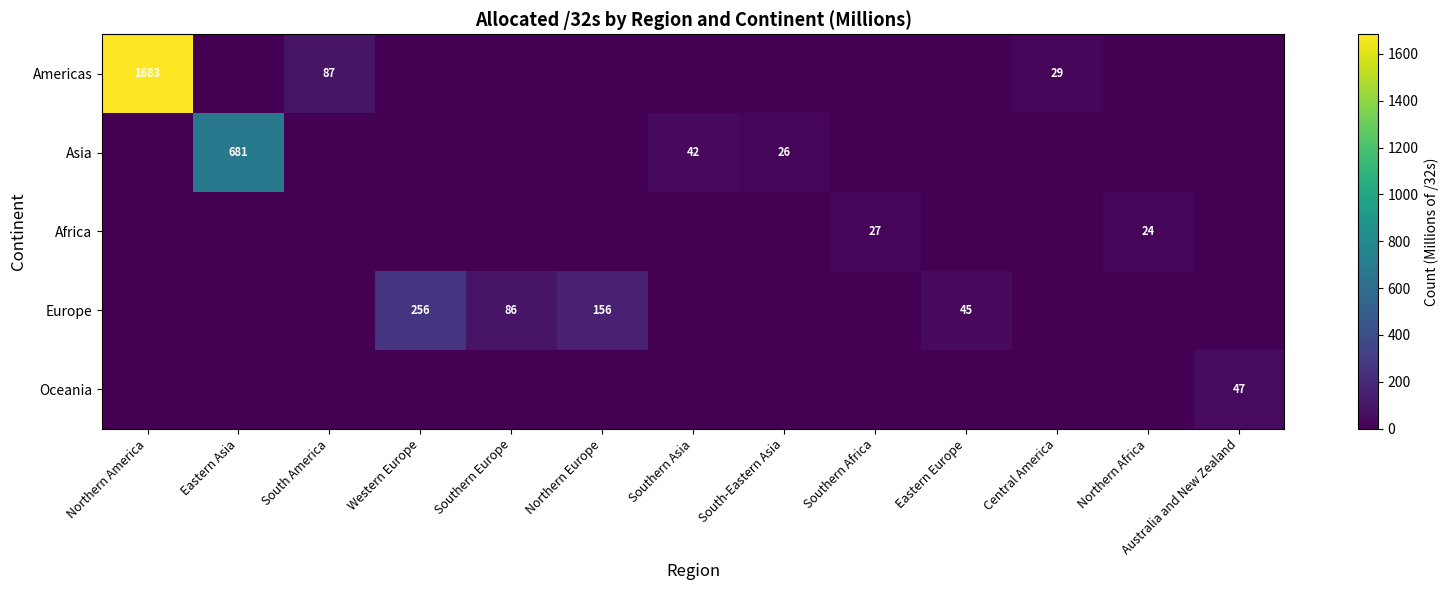

True or false: Africa has a value of 27 at Southern Africa.

True